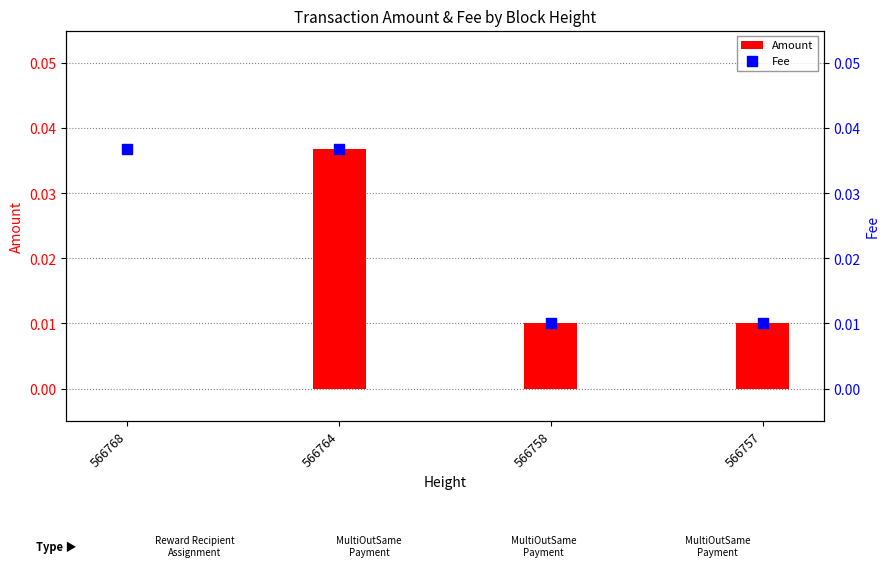

At how many categories does at least one series exceed 0?

4